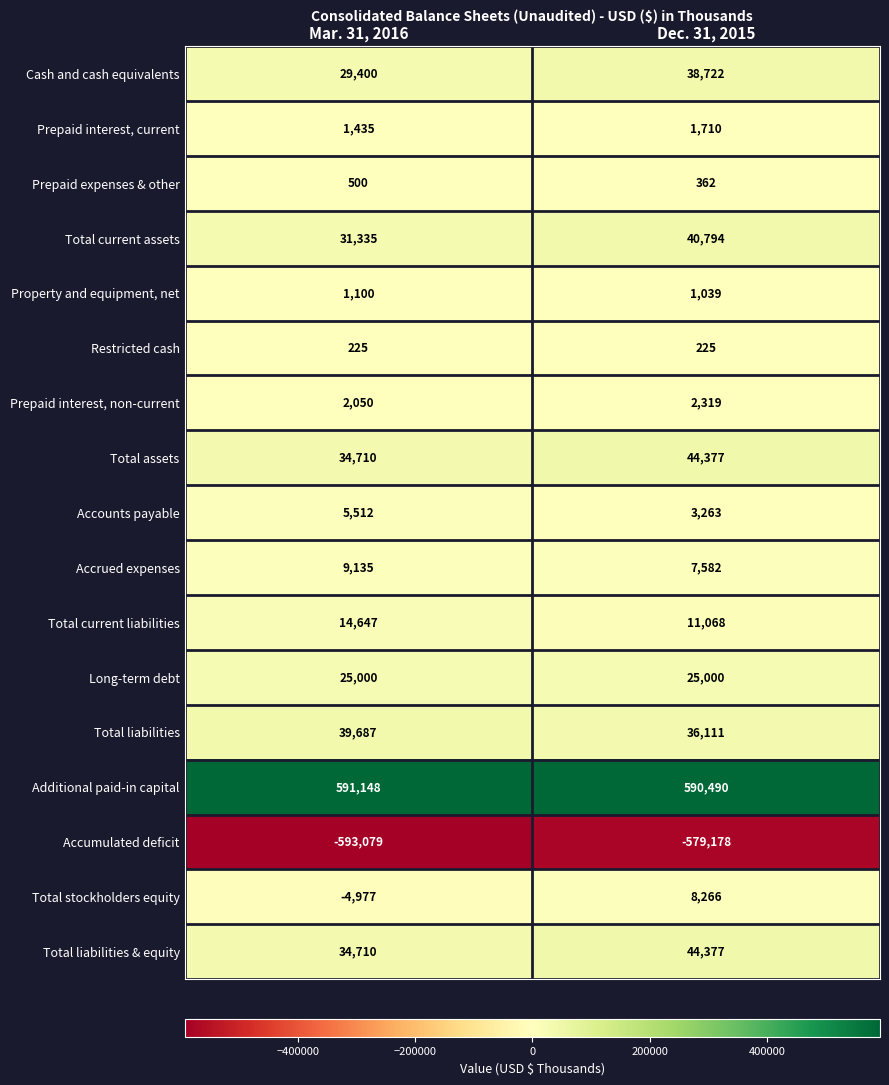

What is the smallest value displayed?

-593079